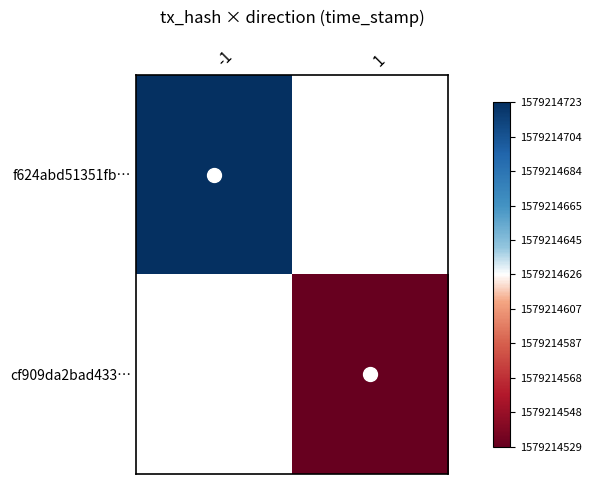

How many values in cf909da2bad433… are below zero?

1